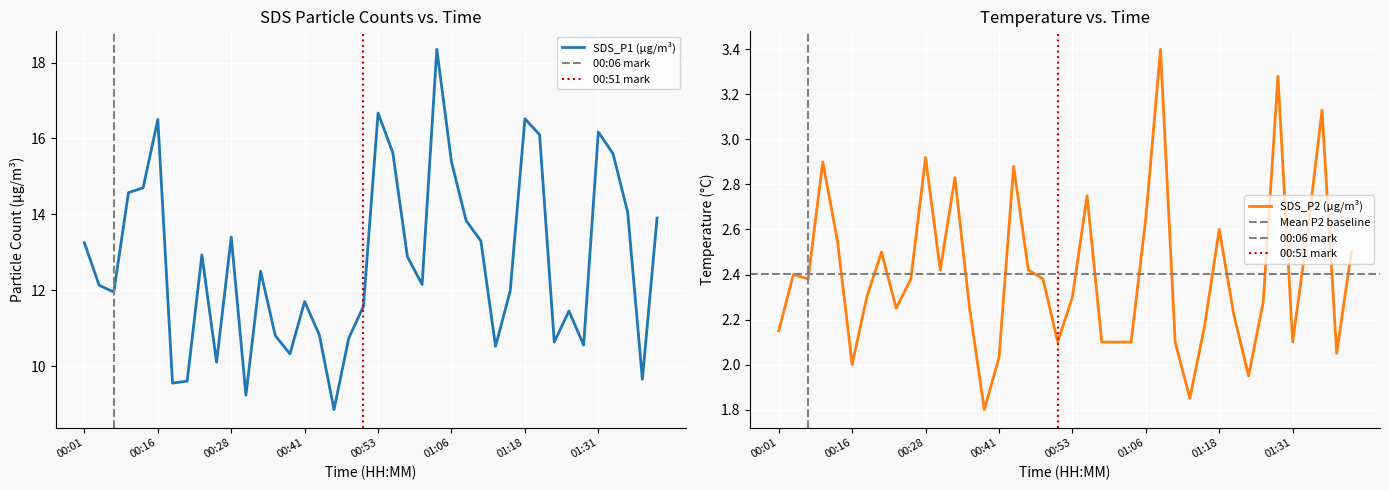

Which series has the widest spread of values?

SDS_P1